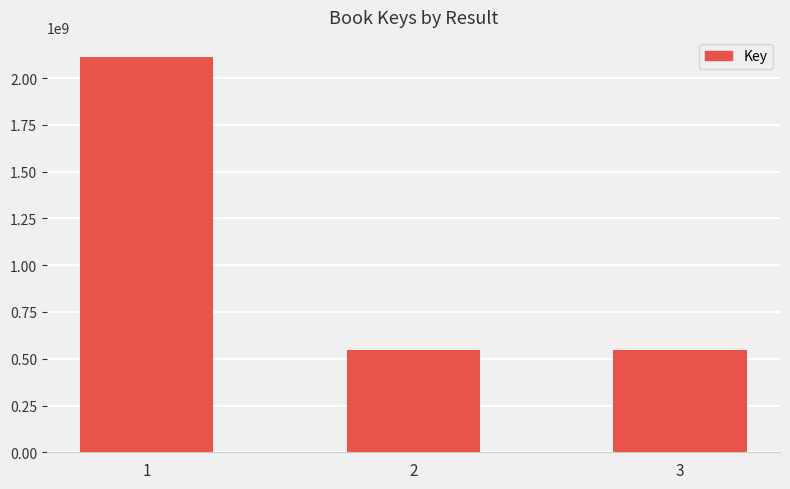

Where does the data first go above 548839140?

1